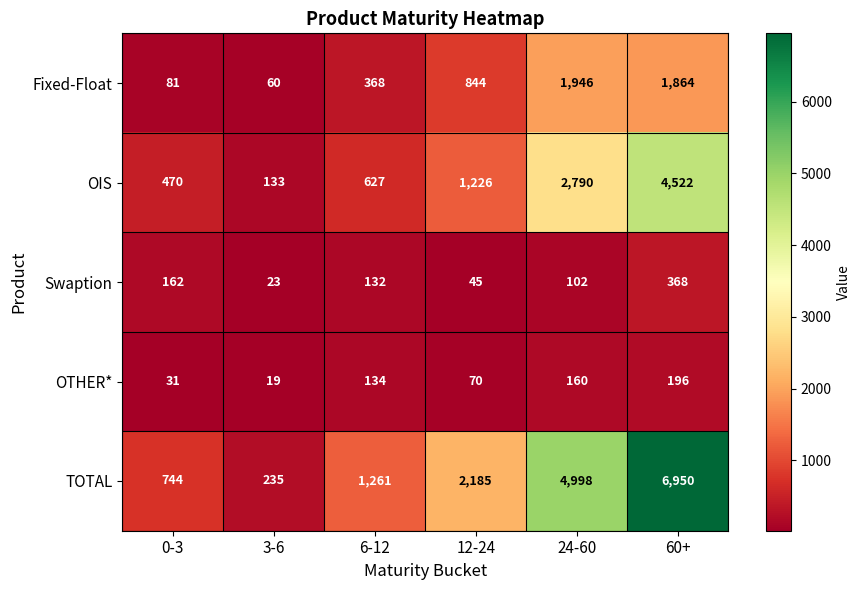

Which category has the lowest value in the Fixed-Float series?

3-6